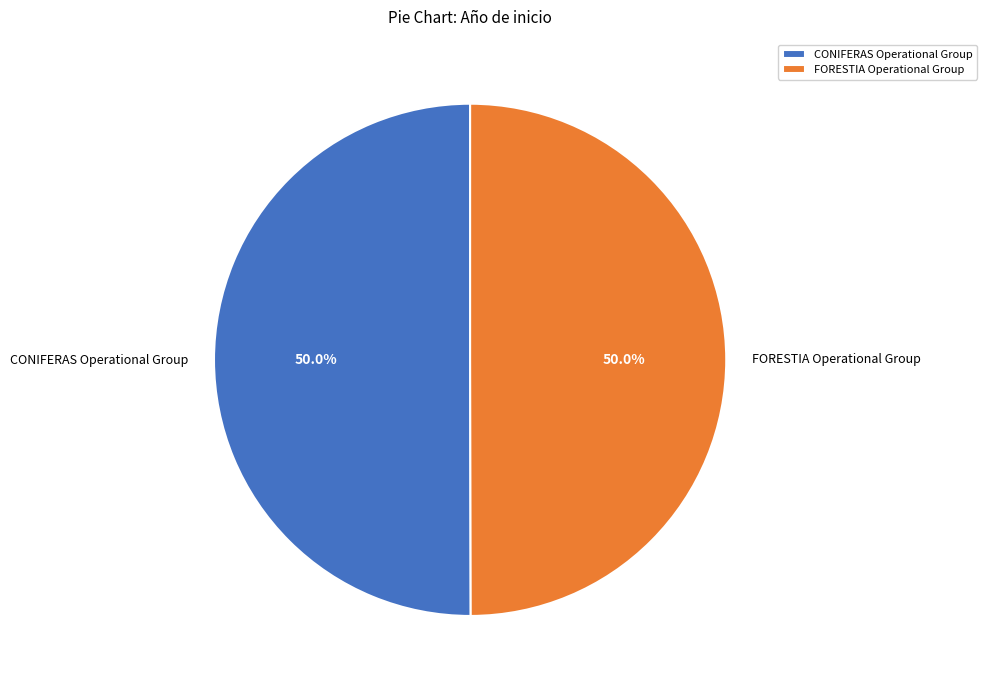

What is the ratio of the value at FORESTIA Operational Group to the value at CONIFERAS Operational Group?

1.0